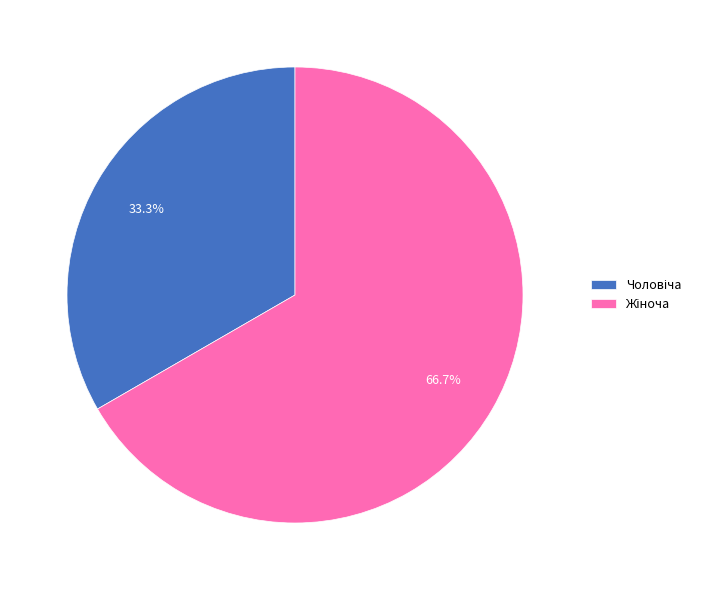

Is there a majority slice in this chart?

Yes